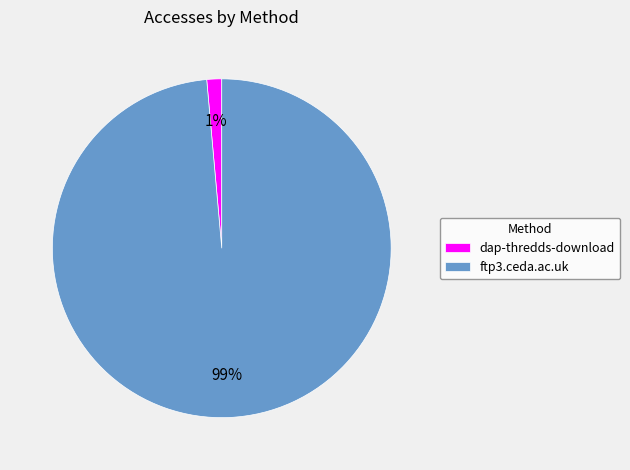

How many slices are in this pie chart?

2